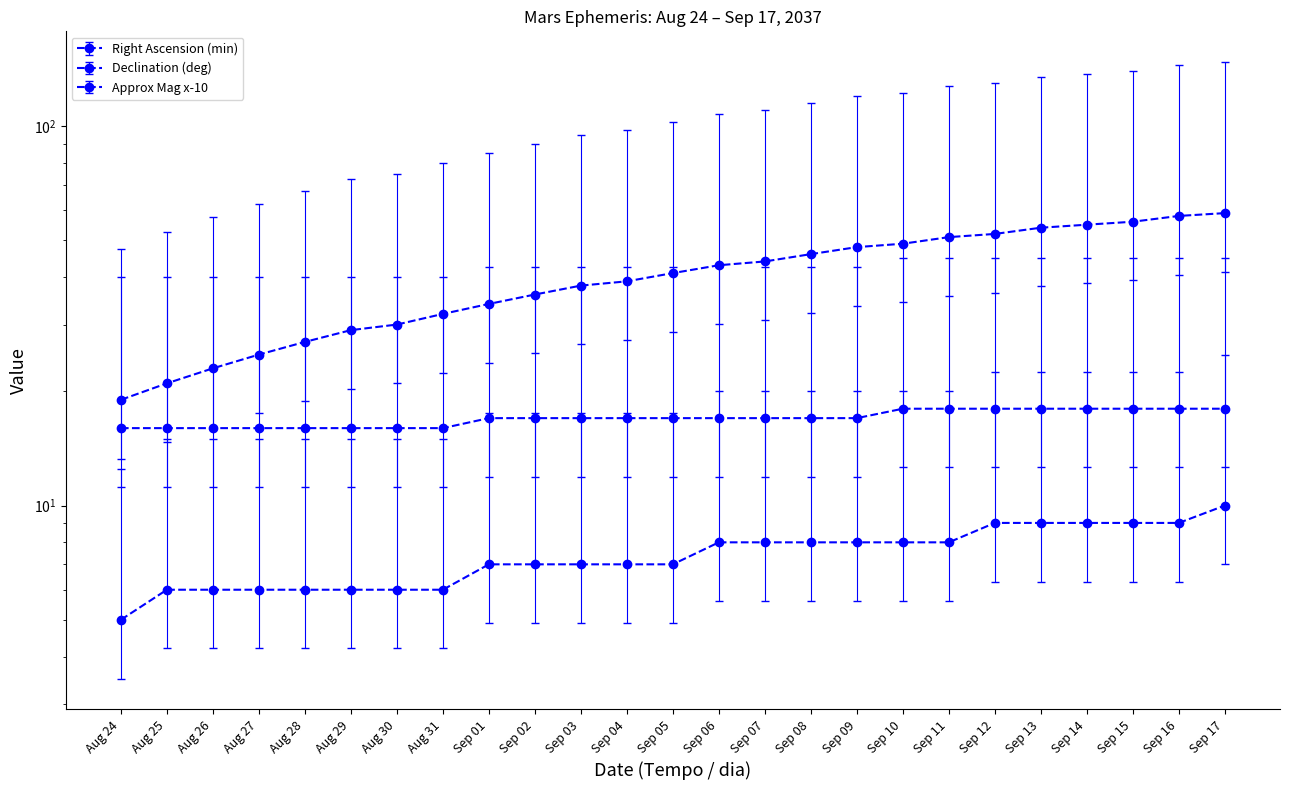

What is the difference between the highest and lowest values at Sep 06?

35